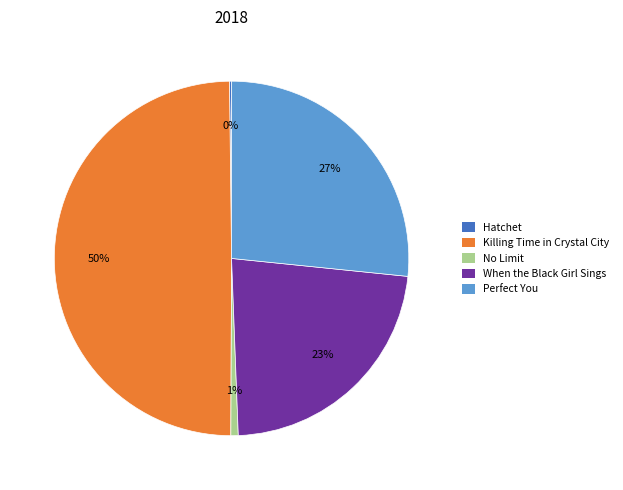

Which slice is the largest?

Killing Time in Crystal City